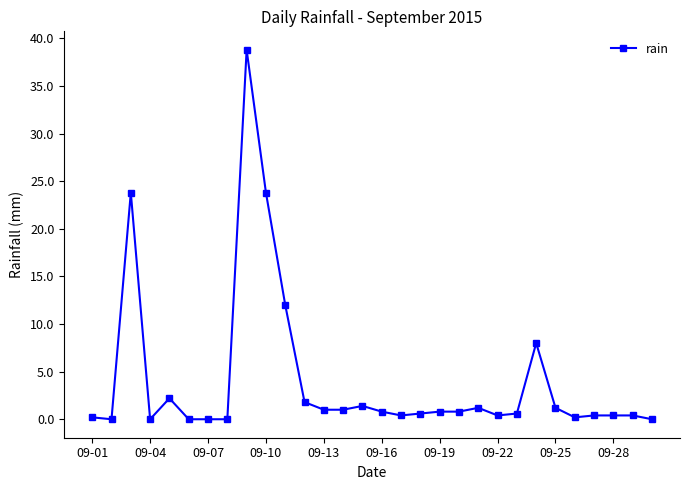

What is the average value?

4.1